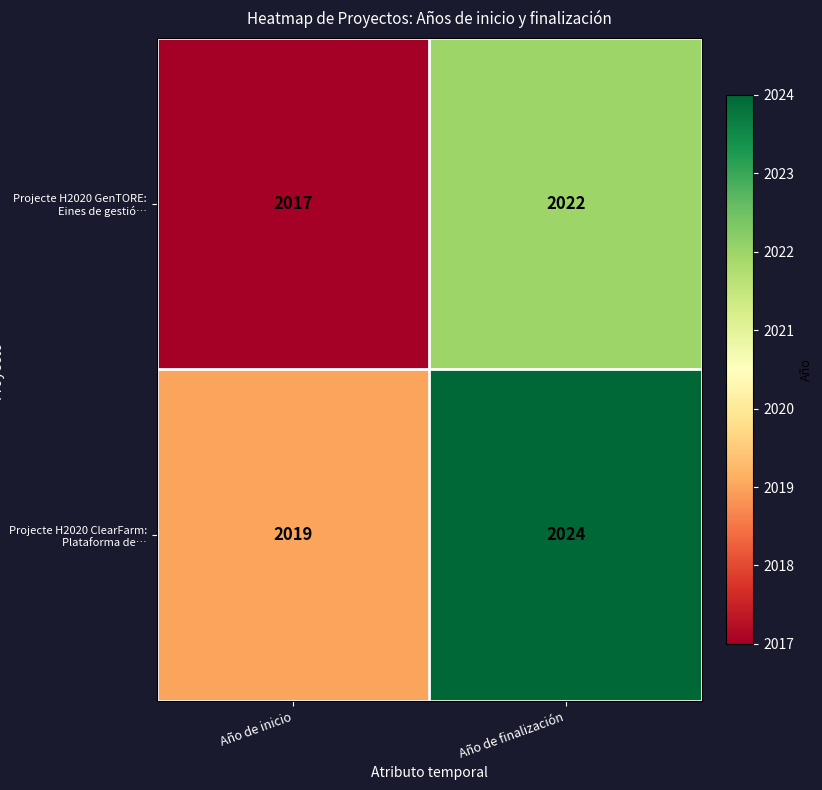

Reading left to right, transcribe all the data shown in this chart.

Projecte H2020 GenTORE: Eines de gestió…: Año de inicio=2017	Año de finalización=2022
Projecte H2020 ClearFarm: Plataforma de…: Año de inicio=2019	Año de finalización=2024